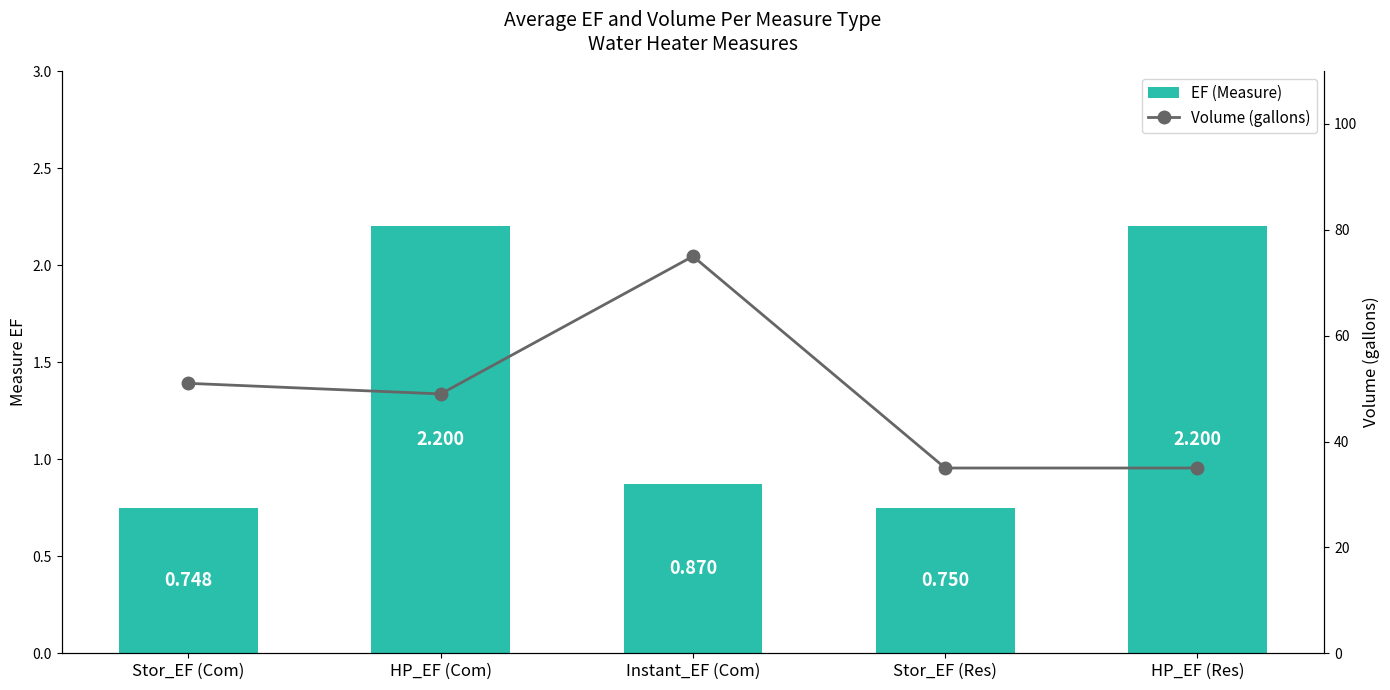

How many categories are shown in the chart?

5